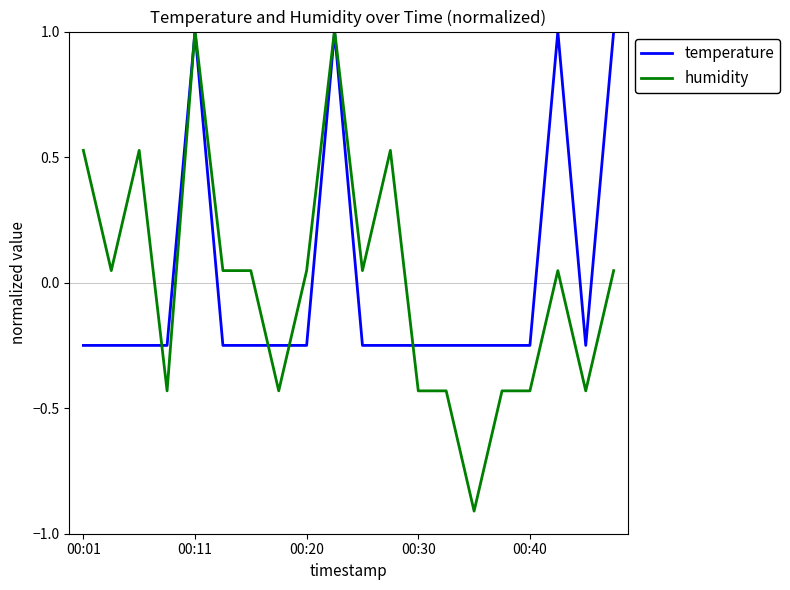

What is the maximum value for humidity?

1.0